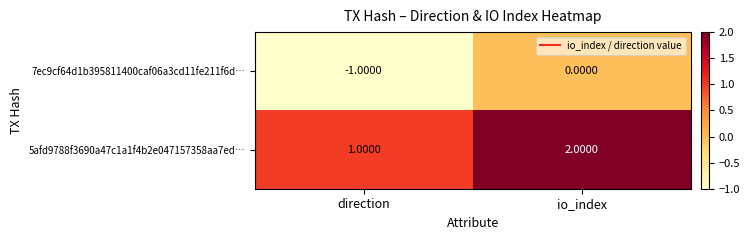

Rank the categories by 7ec9cf64d1b395811400caf06a3cd11fe211f6d… value from lowest to highest.

direction, io_index